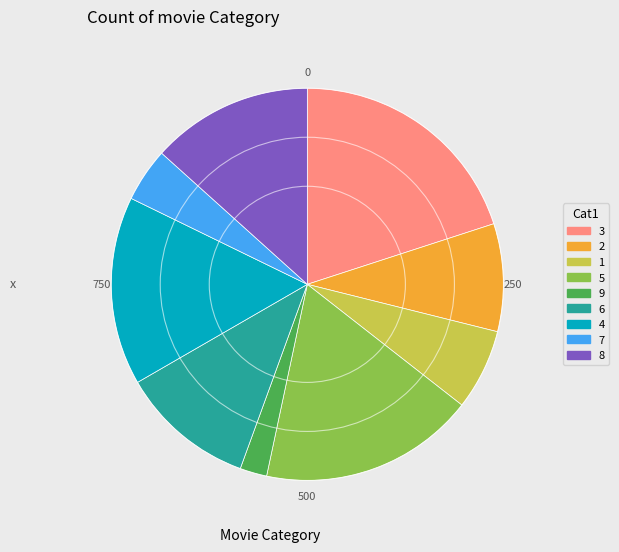

True or false: 2 accounts for 9% of the total.

True